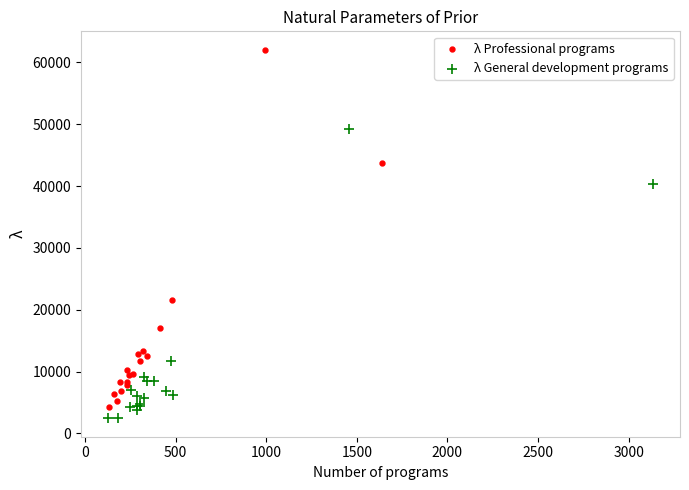

Which series reaches the maximum Y coordinate?

λ Professional programs